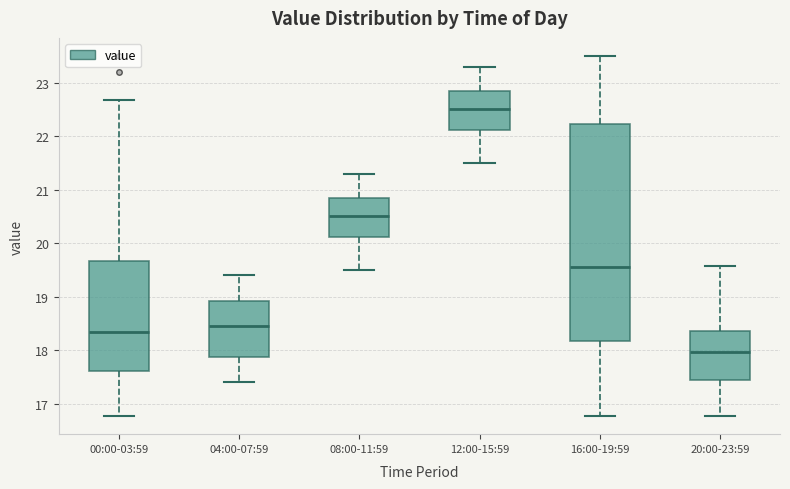

Reading left to right, transcribe this box plot: for each box, give where its median line is, the range the box spans, and where its two whiskers end, as read against the y-axis. The values are not printed on the chart, so give them approximately, as read against the axis.

00:00-03:59: median 18.3, box 17.6 to 19.7, whiskers 16.8 to 22.7
04:00-07:59: median 18.5, box 17.9 to 18.9, whiskers 17.4 to 19.4
08:00-11:59: median 20.5, box 20.1 to 20.9, whiskers 19.5 to 21.3
12:00-15:59: median 22.5, box 22.1 to 22.9, whiskers 21.5 to 23.3
16:00-19:59: median 19.6, box 18.2 to 22.2, whiskers 16.8 to 23.5
20:00-23:59: median 18.0, box 17.5 to 18.4, whiskers 16.8 to 19.6